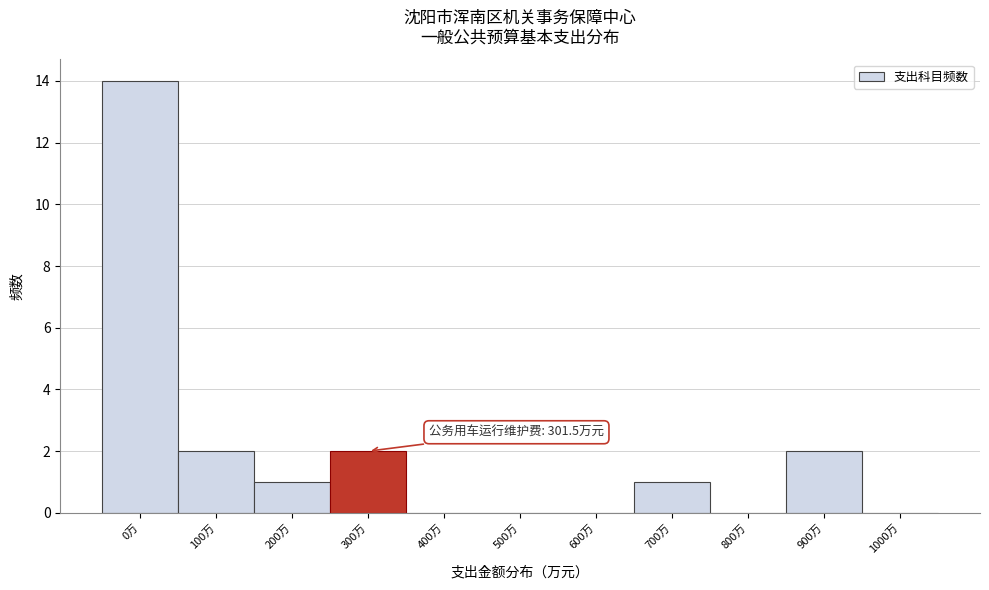

Reading left to right, what are all the values shown in this chart?

0万=14	100万=2	200万=1	300万=2	400万=0	500万=0	600万=0	700万=1	800万=0	900万=2	1000万=0